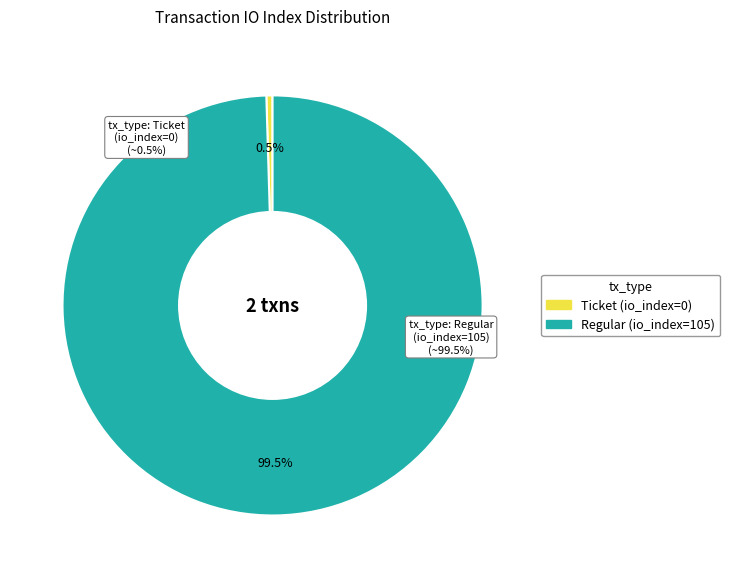

Is it true that tx_type: Ticket (io_index=0) is 13% of the pie?

False